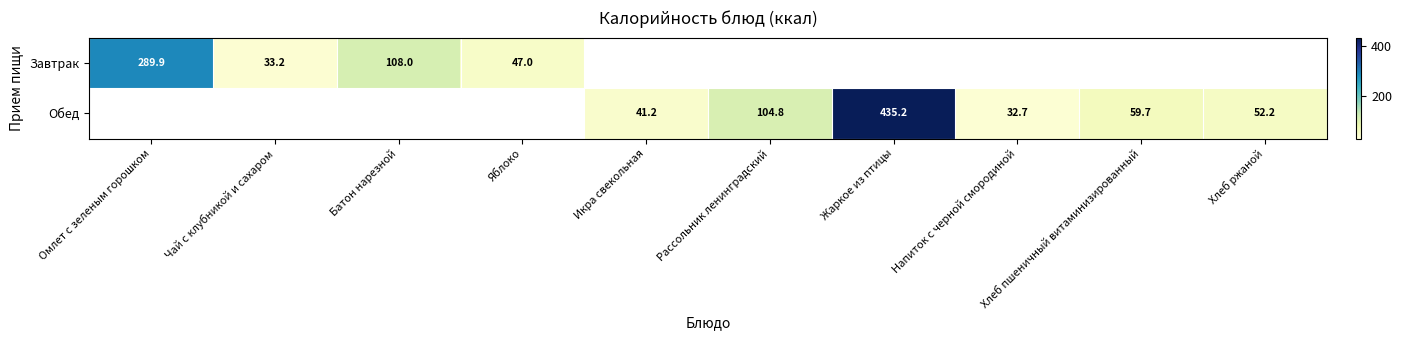

The Обед series shows 41.2 at Икра свекольная. True or false?

True